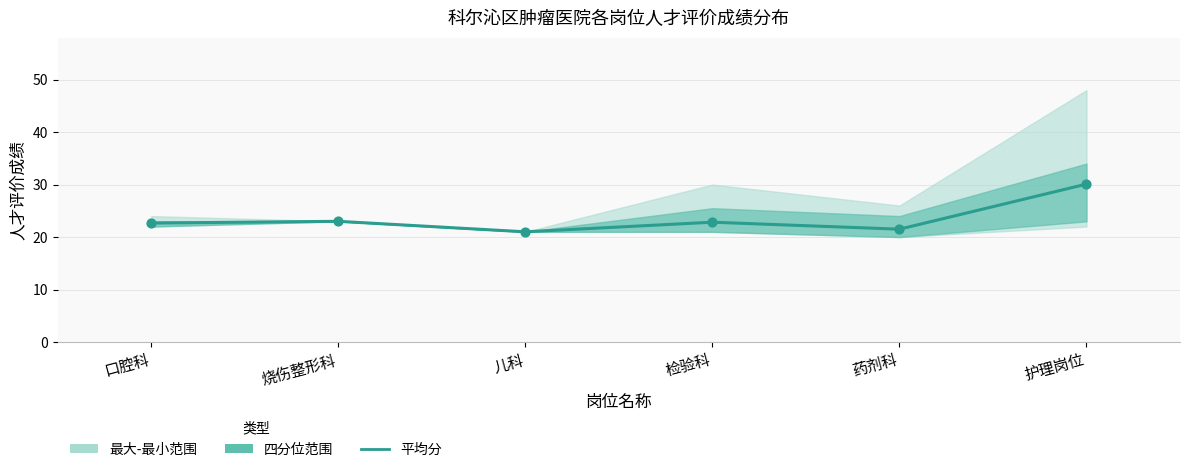

Between 烧伤整形科 and 儿科, which is larger?

烧伤整形科